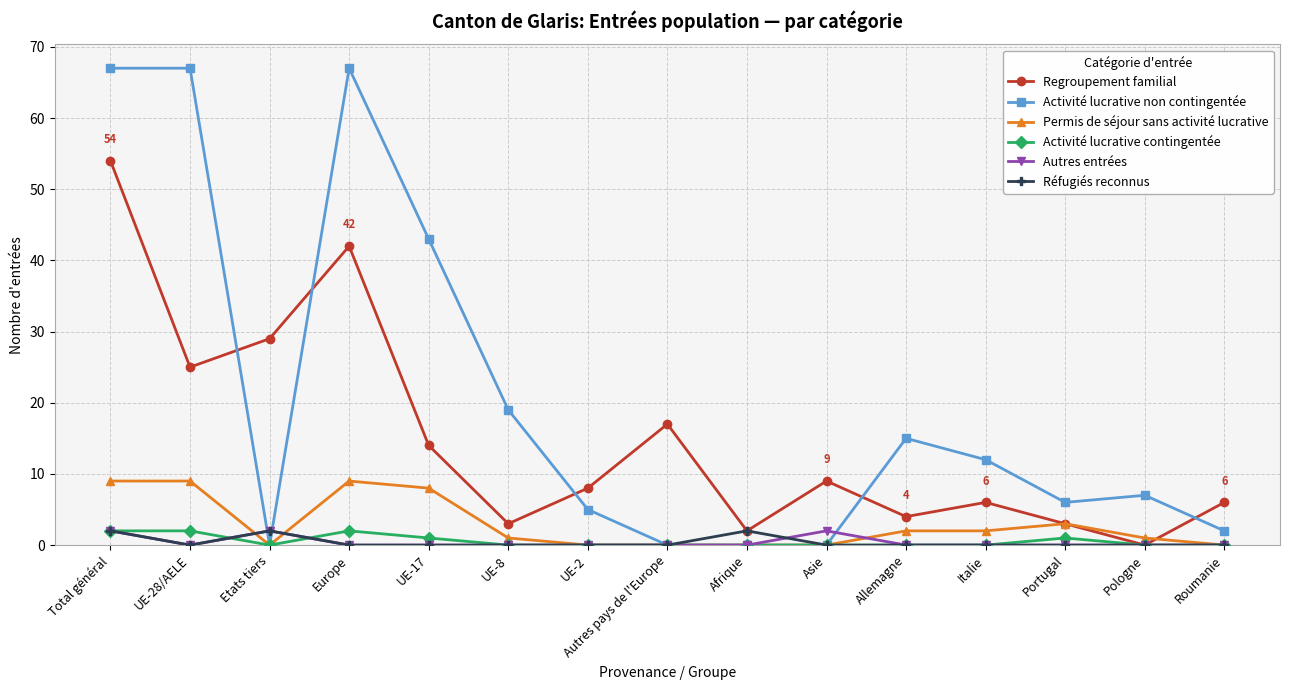

The value of Réfugiés reconnus at UE-28/AELE is 0. True or false?

True